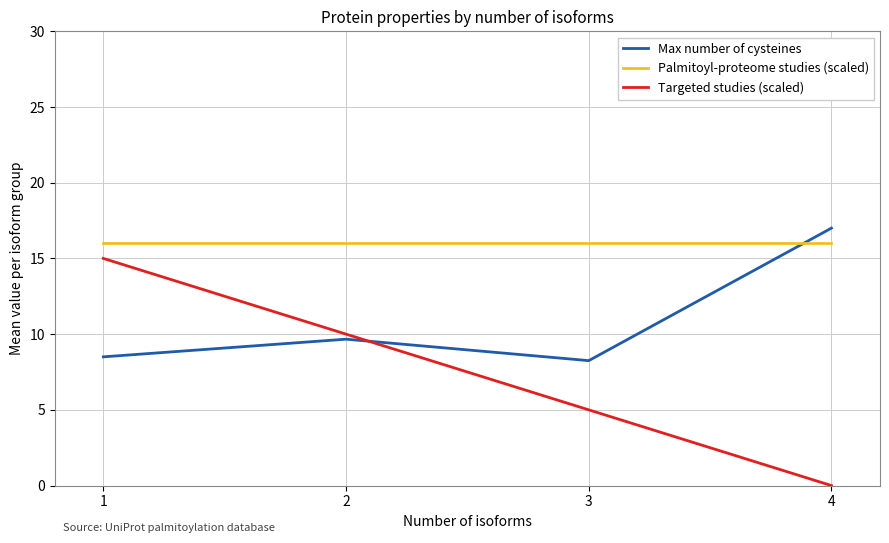

What is the lowest value of the Palmitoyl-proteome studies (scaled) series?

16.0